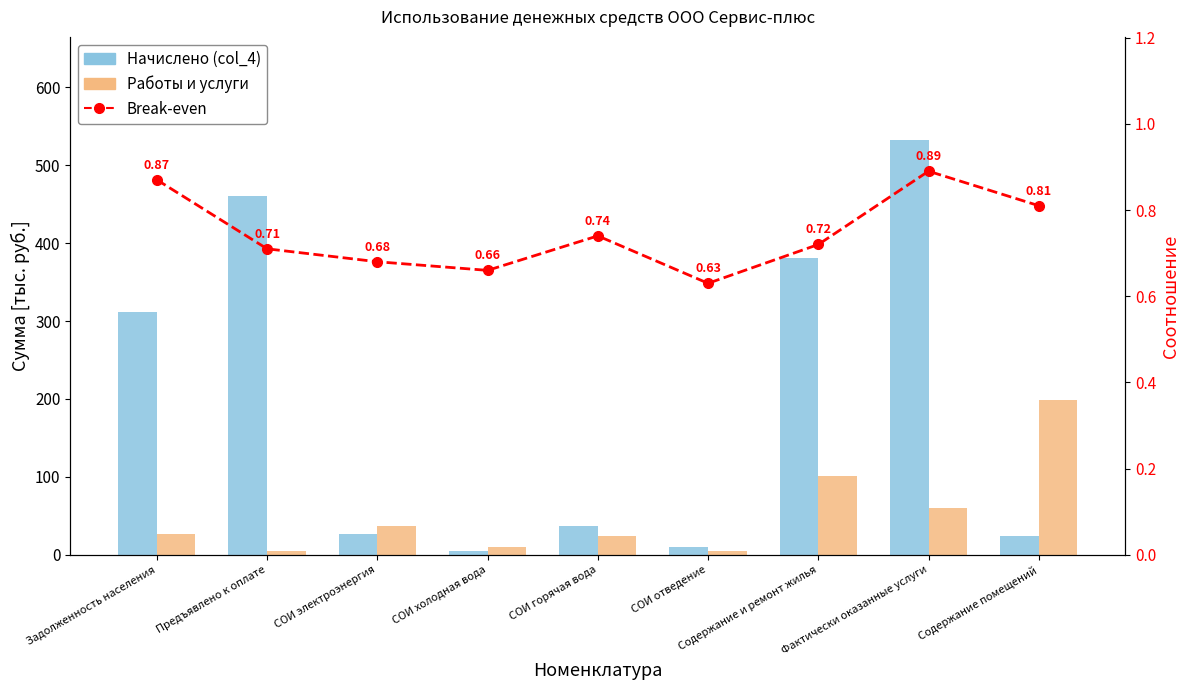

What is the difference between the maximum and minimum values in the Начислено (col_4) series?

526.0